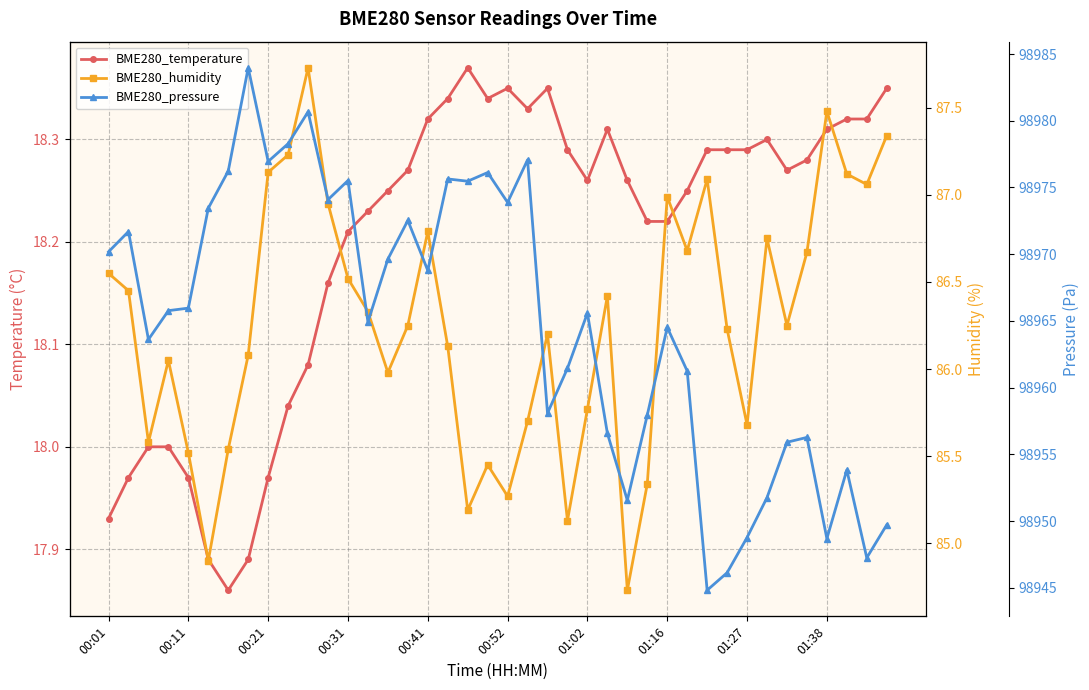

Reading right to left, what are all the values shown in this chart?

BME280_temperature: 18.4	18.3	18.3	18.3	18.3	18.3	18.3	18.3	18.3	18.3	18.2	18.2	18.2	18.3	18.3	18.3	18.3	18.4	18.3	18.4	18.3	18.4	18.3	18.3	18.3	18.2	18.2	18.2	18.2	18.1	18.0	18.0	17.9	17.9	17.9	18.0	18.0	18.0	18.0	17.9
BME280_humidity: 87.3	87.1	87.1	87.5	86.7	86.2	86.8	85.7	86.2	87.1	86.7	87.0	85.3	84.7	86.4	85.8	85.1	86.2	85.7	85.3	85.5	85.2	86.1	86.8	86.2	86.0	86.3	86.5	87.0	87.7	87.2	87.1	86.1	85.5	84.9	85.5	86.0	85.6	86.5	86.5
BME280_pressure: 98949.7	98947.2	98953.8	98948.7	98956.3	98955.9	98951.8	98948.8	98946.1	98944.8	98961.2	98964.5	98957.9	98951.6	98956.6	98965.6	98961.4	98958.1	98977.1	98973.9	98976.1	98975.5	98975.6	98968.8	98972.5	98969.6	98964.9	98975.5	98974.1	98980.7	98978.3	98976.9	98984.0	98976.2	98973.4	98966.0	98965.8	98963.6	98971.7	98970.2